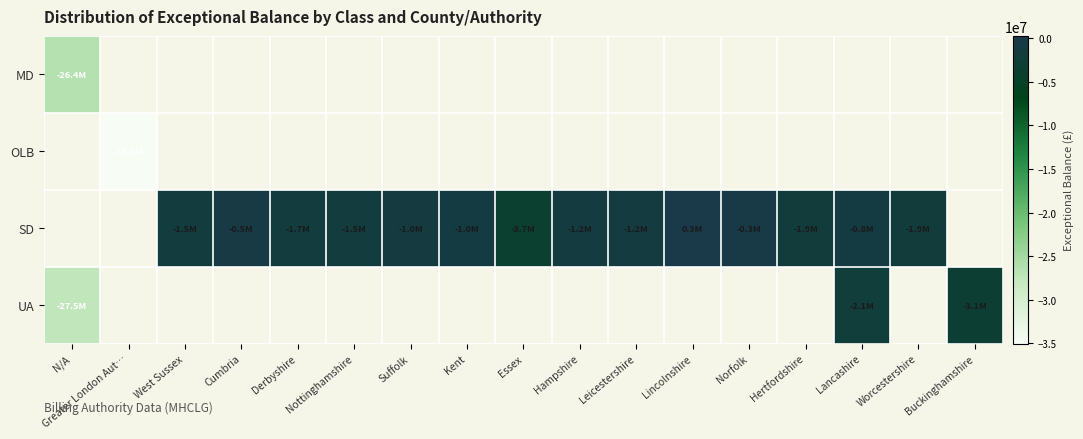

Between West Sussex and Derbyshire, which series saw the biggest shift?

SD